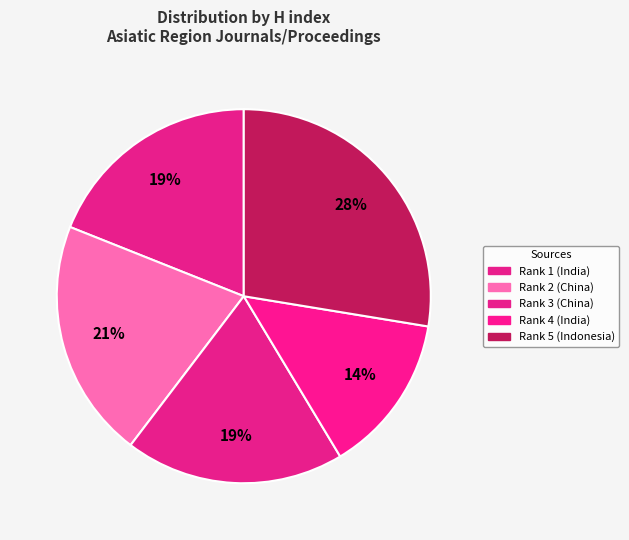

Is there any slice that represents more than half of the pie?

No